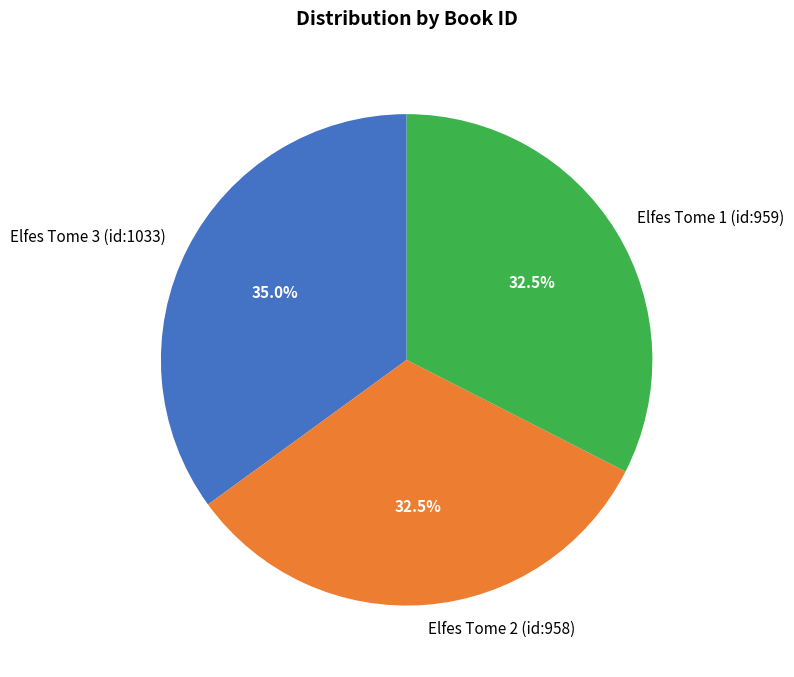

Is Elfes Tome 2 (id:958) the majority of the pie?

No